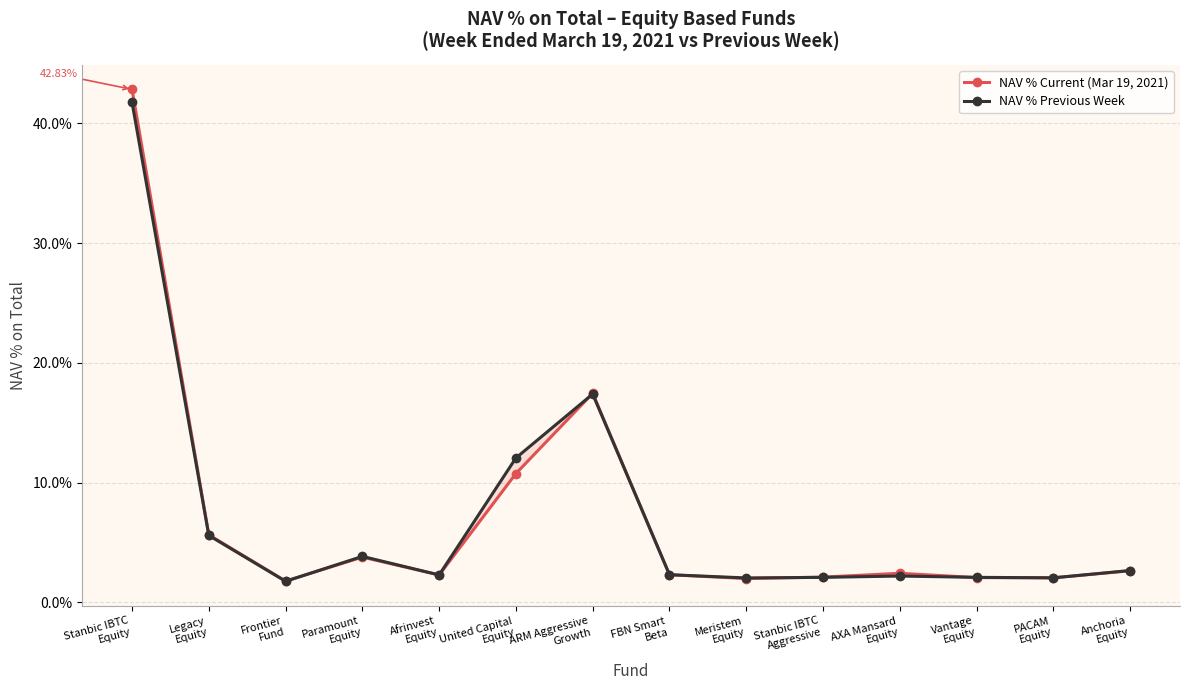

Reading left to right, transcribe all the data shown in this chart.

NAV % Current (Mar 19, 2021): Stanbic IBTC
Equity=0.4	Legacy
Equity=0.1	Frontier
Fund=0.0	Paramount
Equity=0.0	Afrinvest
Equity=0.0	United Capital
Equity=0.1	ARM Aggressive
Growth=0.2	FBN Smart
Beta=0.0	Meristem
Equity=0.0	Stanbic IBTC
Aggressive=0.0	AXA Mansard
Equity=0.0	Vantage
Equity=0.0	PACAM
Equity=0.0	Anchoria
Equity=0.0
NAV % Previous Week: Stanbic IBTC
Equity=0.4	Legacy
Equity=0.1	Frontier
Fund=0.0	Paramount
Equity=0.0	Afrinvest
Equity=0.0	United Capital
Equity=0.1	ARM Aggressive
Growth=0.2	FBN Smart
Beta=0.0	Meristem
Equity=0.0	Stanbic IBTC
Aggressive=0.0	AXA Mansard
Equity=0.0	Vantage
Equity=0.0	PACAM
Equity=0.0	Anchoria
Equity=0.0